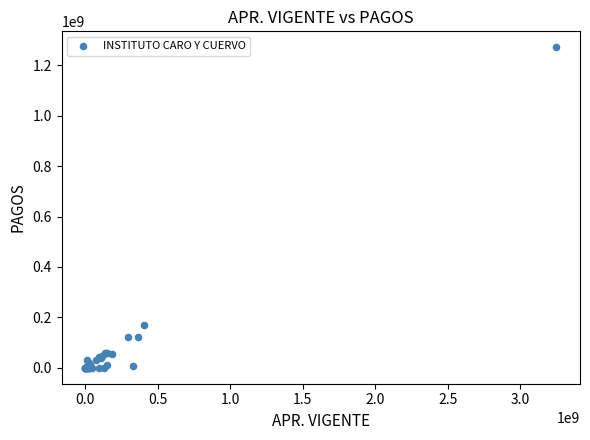

What Y value in the scatter plot is closest to 635681026?

168790579